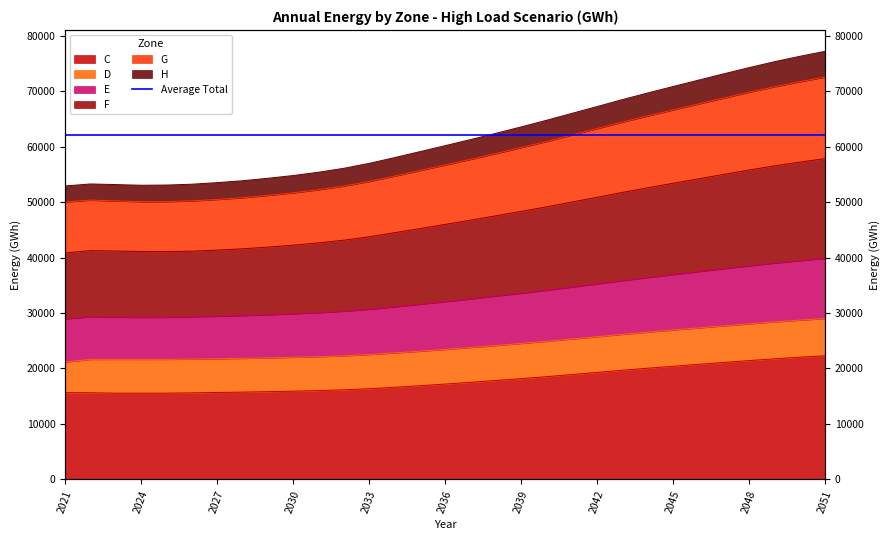

Rank the categories by F value from lowest to highest.

2021, 2024, 2025, 2023, 2026, 2022, 2027, 2028, 2029, 2030, 2031, 2032, 2033, 2034, 2035, 2036, 2037, 2038, 2039, 2040, 2041, 2042, 2043, 2044, 2045, 2046, 2047, 2048, 2049, 2050, 2051